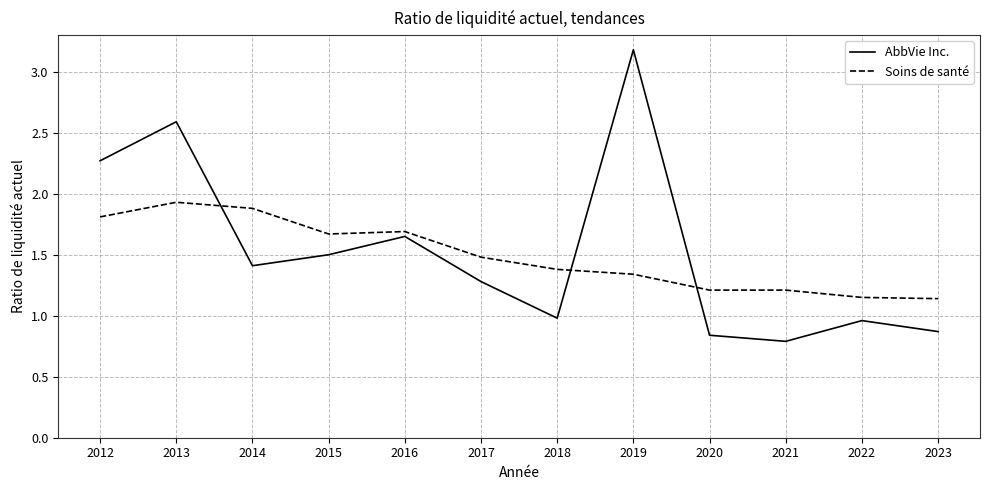

How many lines are shown in the chart?

2